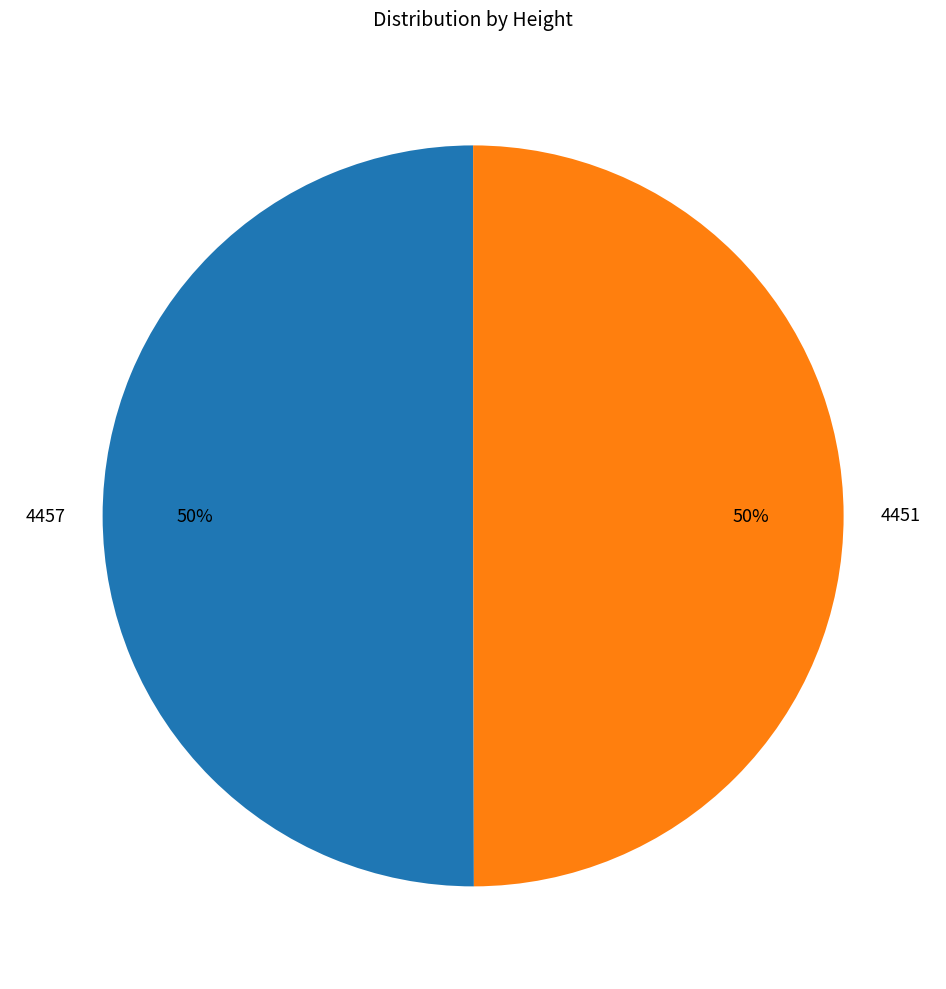

Is it true that 4451 is 50% of the pie?

True